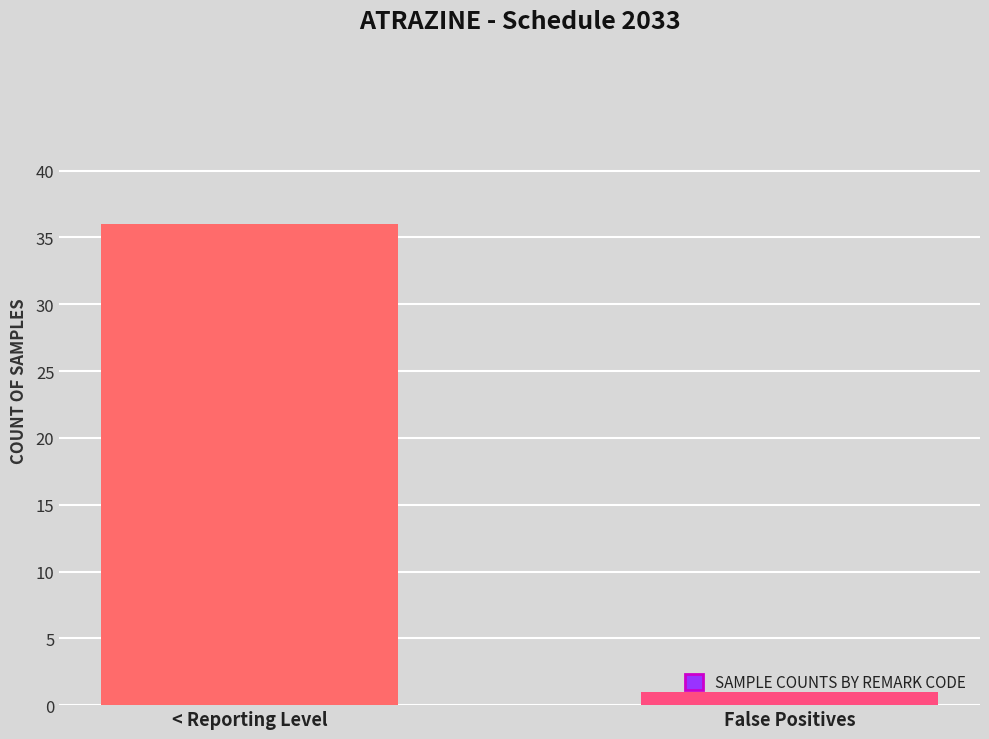

What is the difference between the maximum and minimum values?

35